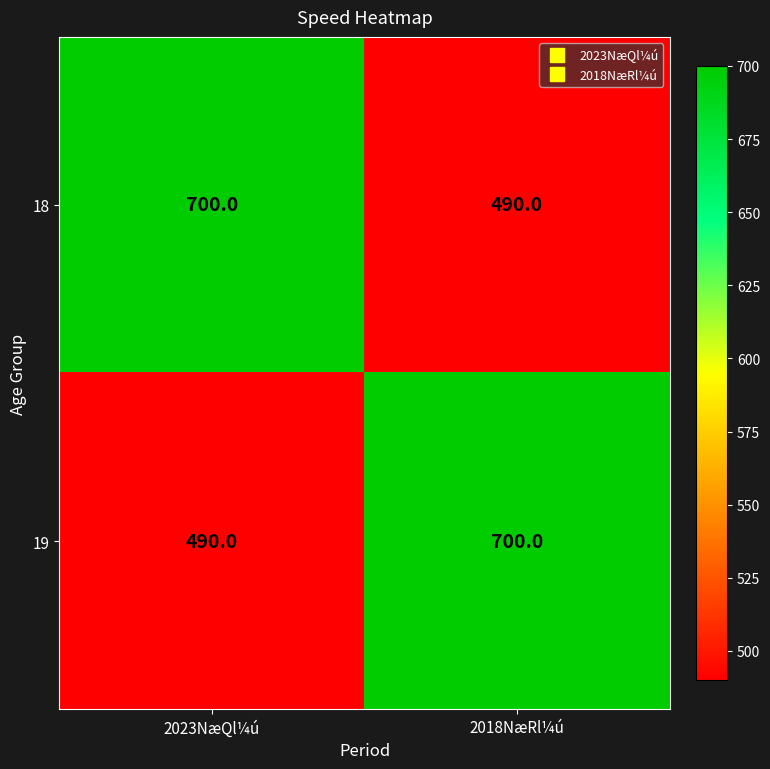

At 2023NæQl¼ú, list the series in order from largest to smallest.

18, 19